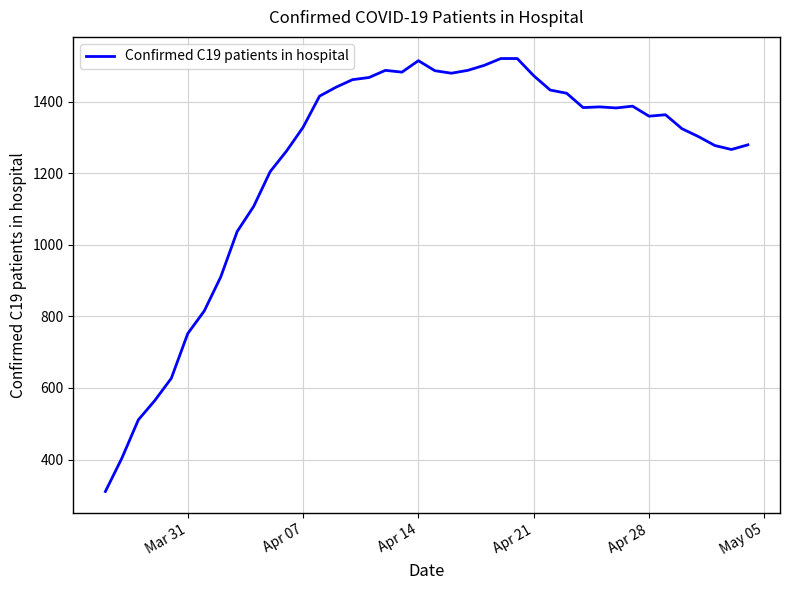

What is the greatest value displayed?

1520